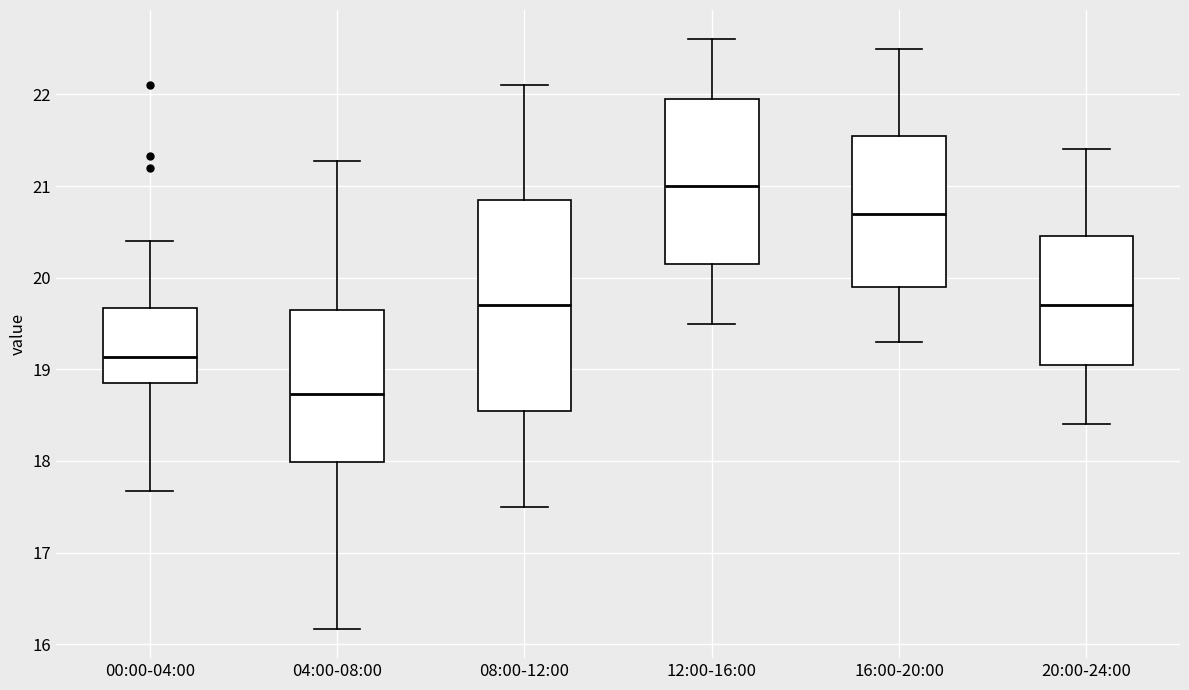

Reading left to right, read every box against the y-axis: the position of its median line, the range the box covers, and the ends of its whiskers. The values are not printed on the chart, so give them approximately, as read against the axis.

00:00-04:00: median 19.1, box 18.9 to 19.7, whiskers 17.7 to 20.4
04:00-08:00: median 18.7, box 18.0 to 19.7, whiskers 16.2 to 21.3
08:00-12:00: median 19.7, box 18.6 to 20.9, whiskers 17.5 to 22.1
12:00-16:00: median 21.0, box 20.2 to 22.0, whiskers 19.5 to 22.6
16:00-20:00: median 20.7, box 19.9 to 21.6, whiskers 19.3 to 22.5
20:00-24:00: median 19.7, box 19.1 to 20.5, whiskers 18.4 to 21.4